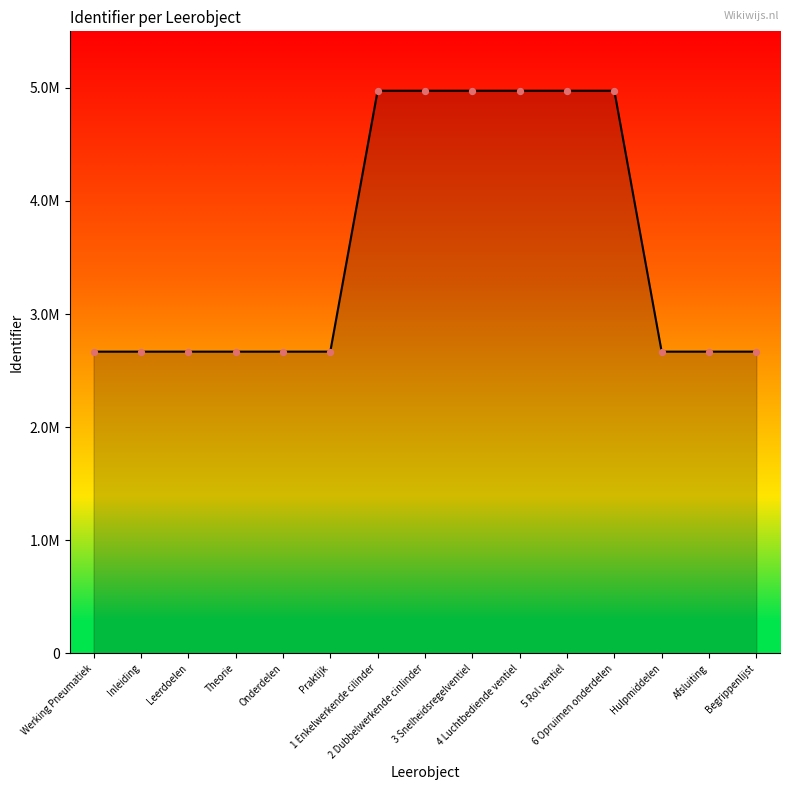

Approximately how many times larger is the value at Werking Pneumatiek compared to Hulpmiddelen?

1.0